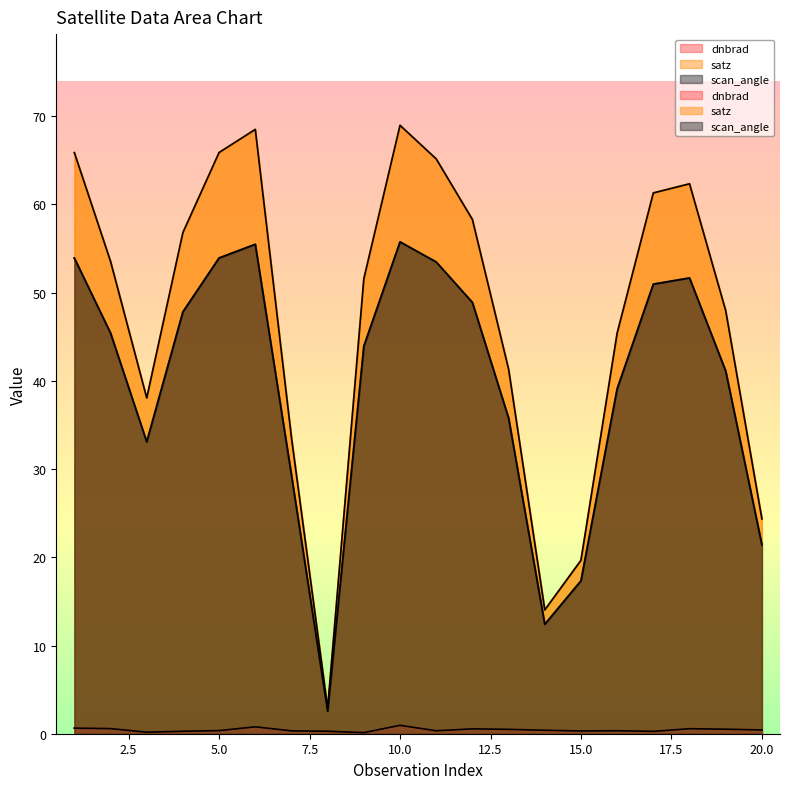

Which series changed the most between 7 and 14?

satz